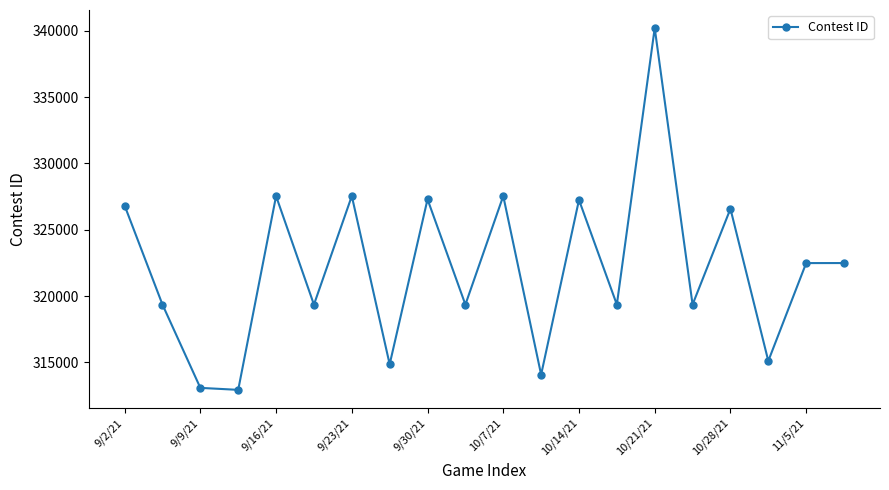

What is the minimum value shown in the chart?

312929